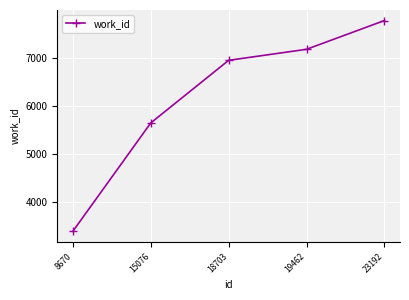

Does the chart display data point markers on the line(s)?

Yes